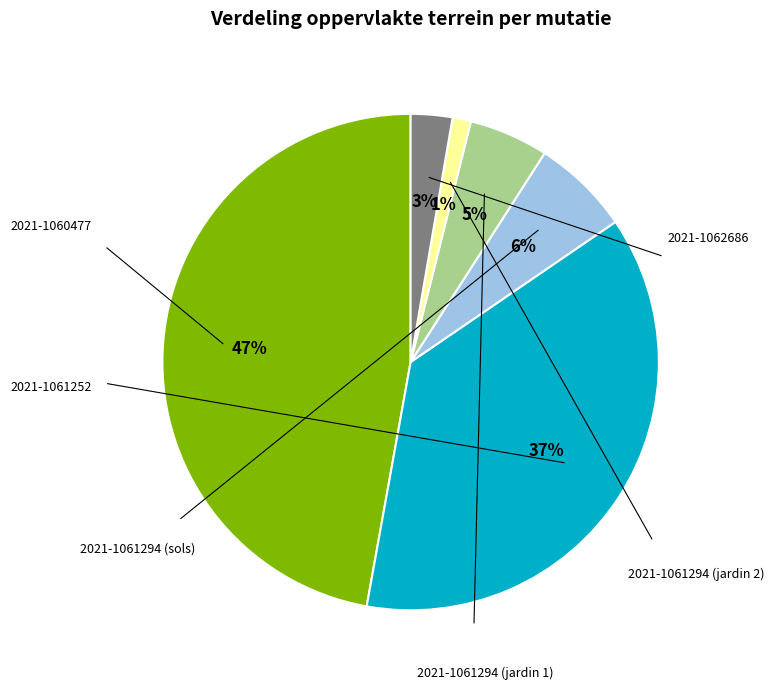

To the nearest percent, what is the average slice percentage?

17%